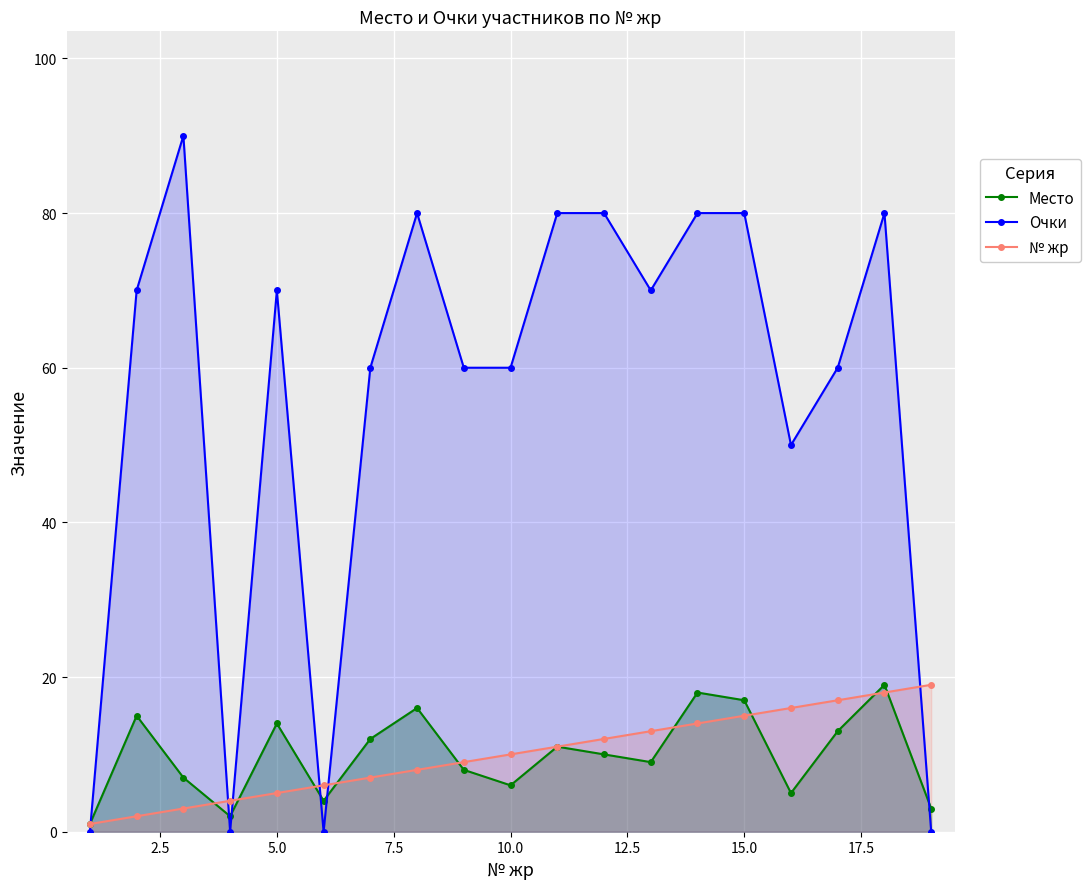

What is the difference between the maximum and second lowest values in the Очки series?

90